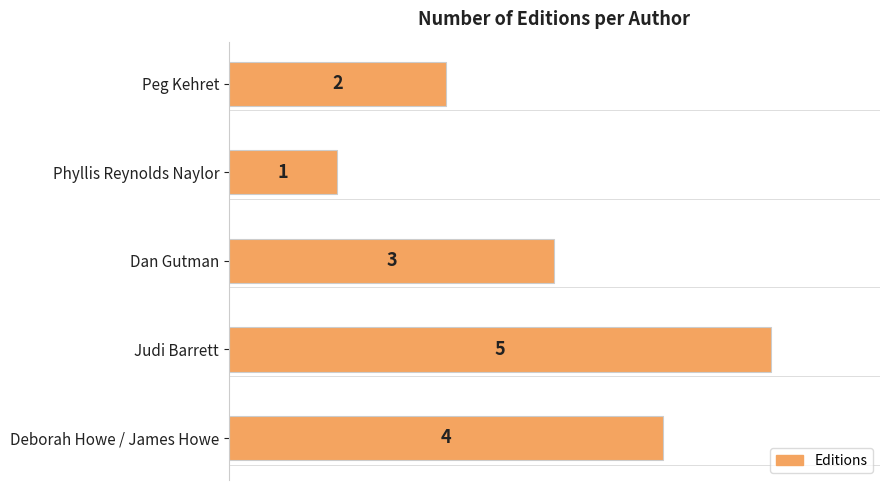

Reading bottom to top, extract all data points from this chart.

Deborah Howe / James Howe=4	Judi Barrett=5	Dan Gutman=3	Phyllis Reynolds Naylor=1	Peg Kehret=2